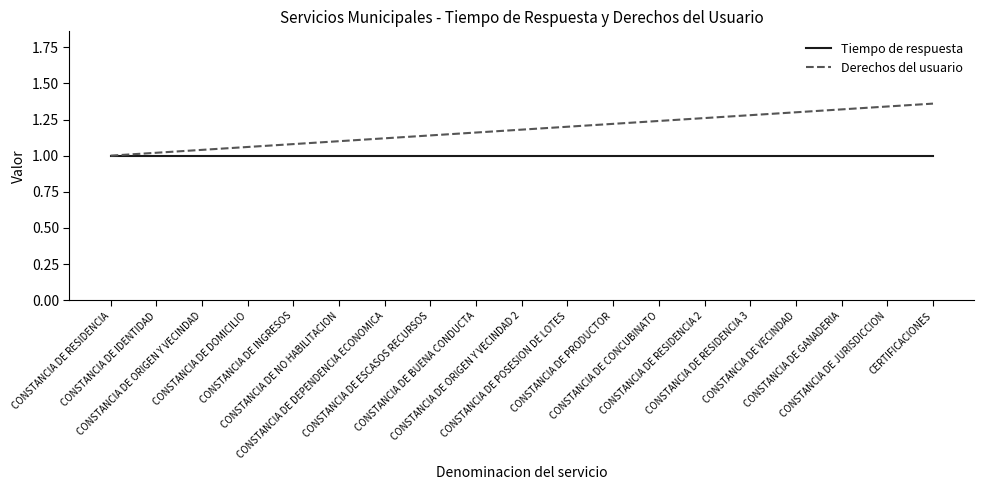

Which series has the largest total across all categories?

Derechos del usuario